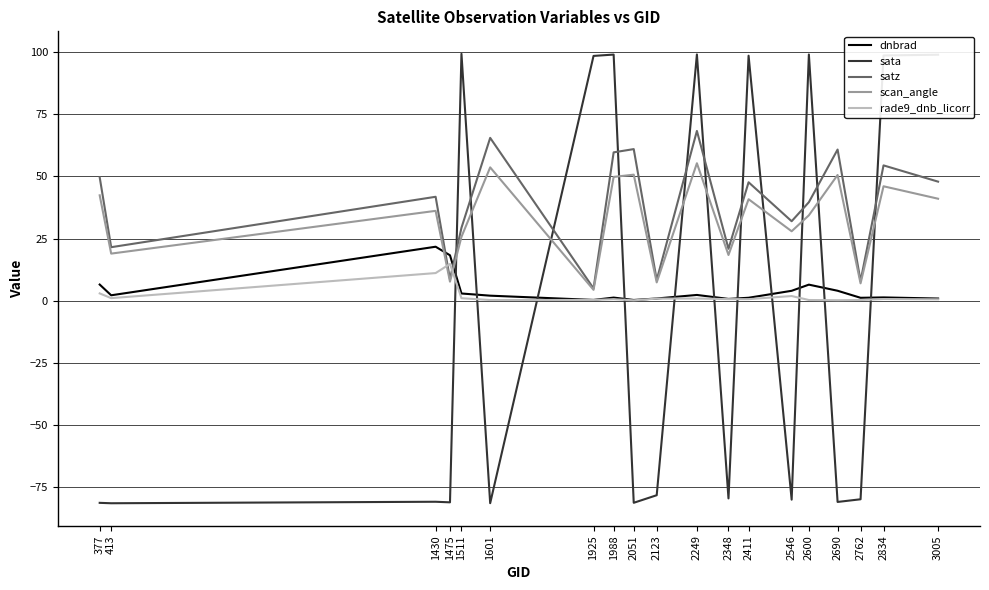

Is it true that satz equals 93.7 at 1988?

False